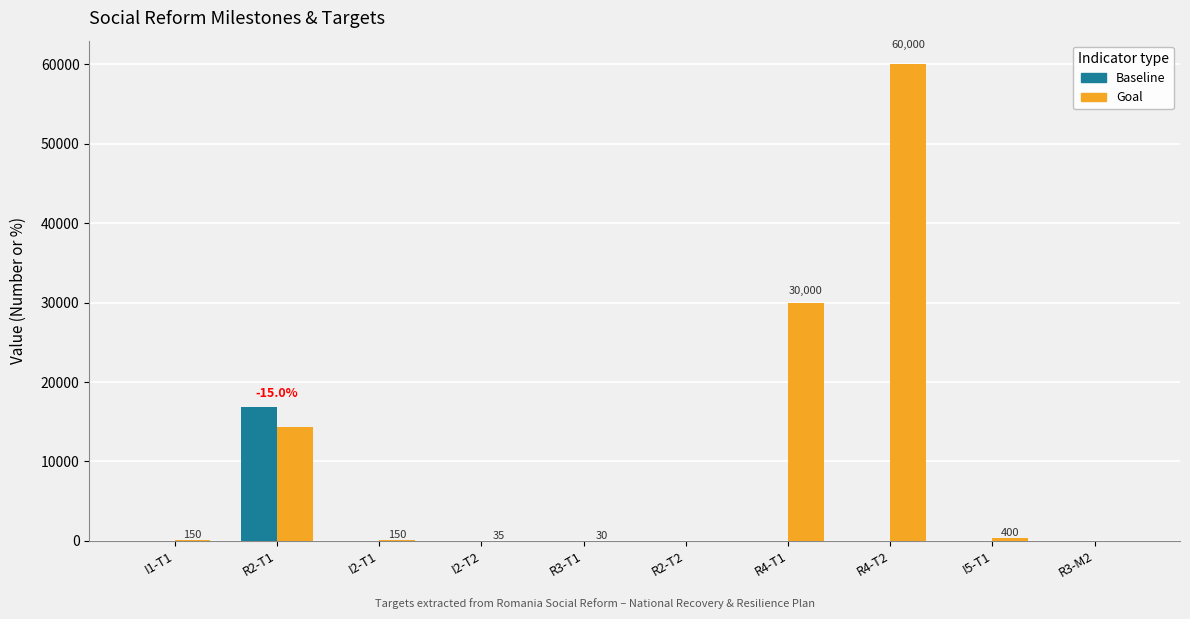

What is the spread (max minus min) of values at I5-T1?

400